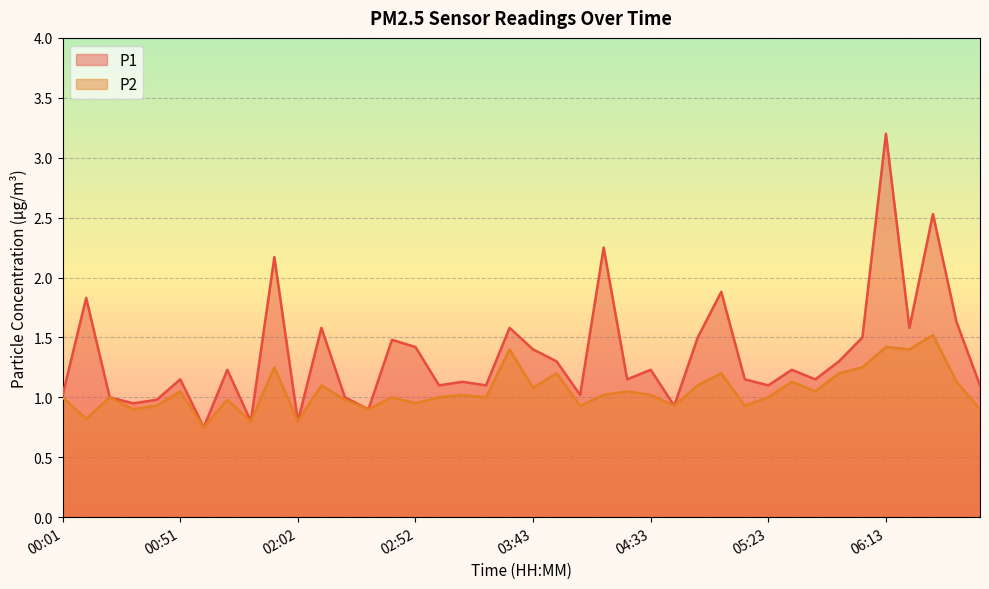

True or false: P1 and P2 cross at least once.

False